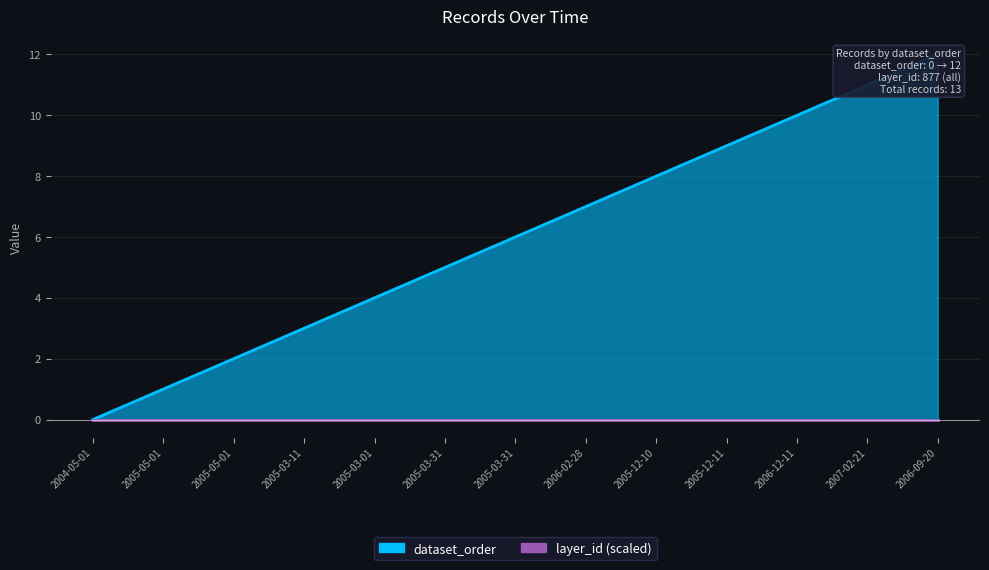

The value at 2005-12-11 is 15. True or false?

False